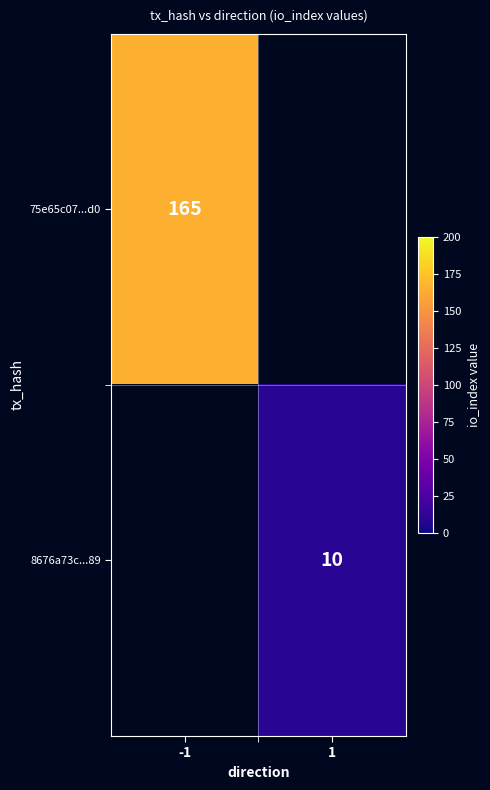

The 8676a73c...89 series shows 10 at 1. True or false?

True